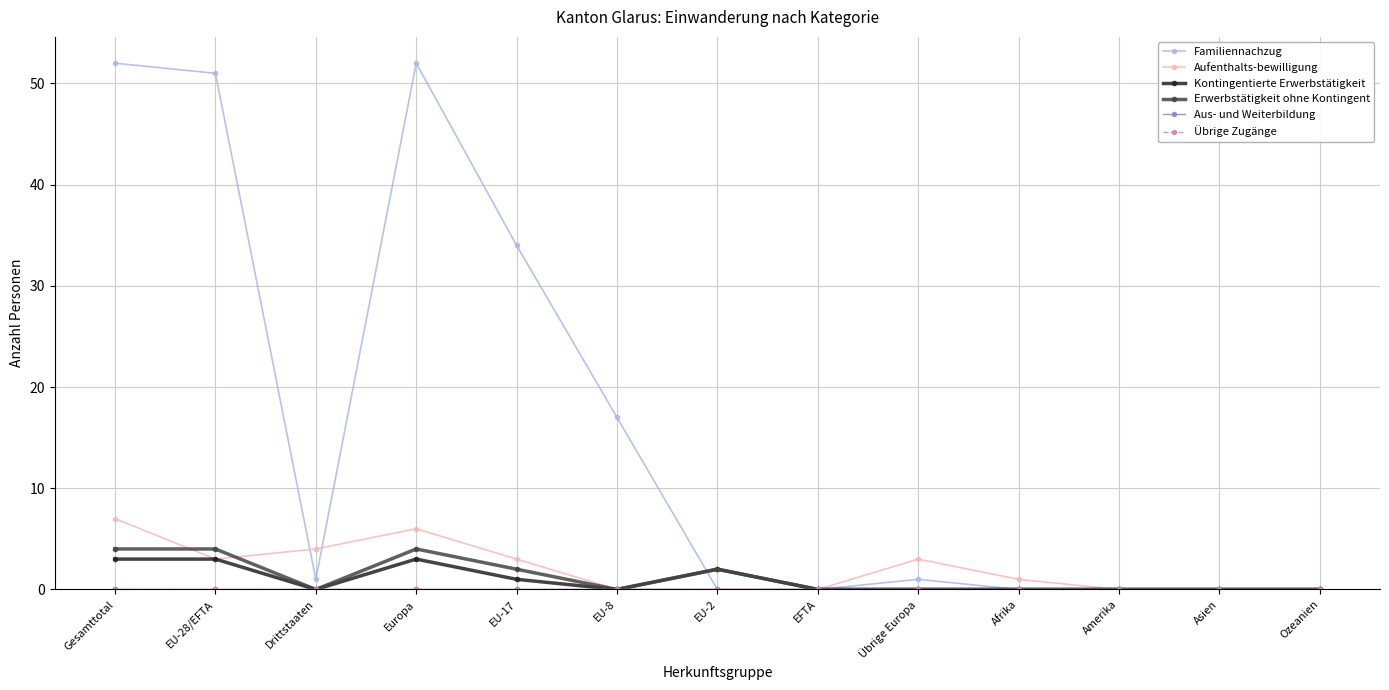

Reading right to left, transcribe all the data shown in this chart.

Familiennachzug: Ozeanien=0	Asien=0	Amerika=0	Afrika=0	Übrige Europa=1	EFTA=0	EU-2=0	EU-8=17	EU-17=34	Europa=52	Drittstaaten=1	EU-28/EFTA=51	Gesamttotal=52
Aufenthalts-bewilligung: Ozeanien=0	Asien=0	Amerika=0	Afrika=1	Übrige Europa=3	EFTA=0	EU-2=0	EU-8=0	EU-17=3	Europa=6	Drittstaaten=4	EU-28/EFTA=3	Gesamttotal=7
Kontingentierte Erwerbstätigkeit: Ozeanien=0	Asien=0	Amerika=0	Afrika=0	Übrige Europa=0	EFTA=0	EU-2=2	EU-8=0	EU-17=1	Europa=3	Drittstaaten=0	EU-28/EFTA=3	Gesamttotal=3
Erwerbstätigkeit ohne Kontingent: Ozeanien=0	Asien=0	Amerika=0	Afrika=0	Übrige Europa=0	EFTA=0	EU-2=2	EU-8=0	EU-17=2	Europa=4	Drittstaaten=0	EU-28/EFTA=4	Gesamttotal=4
Aus- und Weiterbildung: Ozeanien=0	Asien=0	Amerika=0	Afrika=0	Übrige Europa=0	EFTA=0	EU-2=0	EU-8=0	EU-17=0	Europa=0	Drittstaaten=0	EU-28/EFTA=0	Gesamttotal=0
Übrige Zugänge: Ozeanien=0	Asien=0	Amerika=0	Afrika=0	Übrige Europa=0	EFTA=0	EU-2=0	EU-8=0	EU-17=0	Europa=0	Drittstaaten=0	EU-28/EFTA=0	Gesamttotal=0